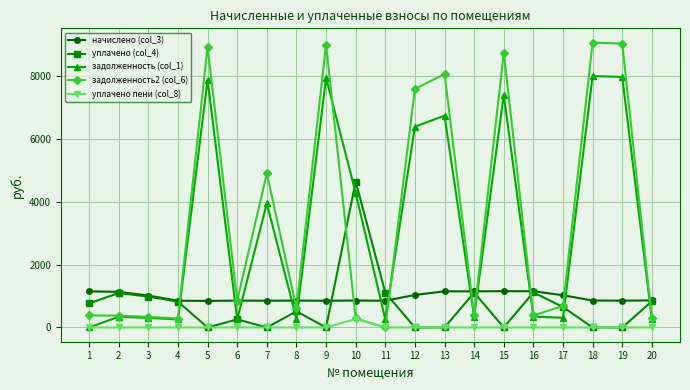

True or false: начислено (col_3) and уплачено пени (col_8) cross at least once.

False